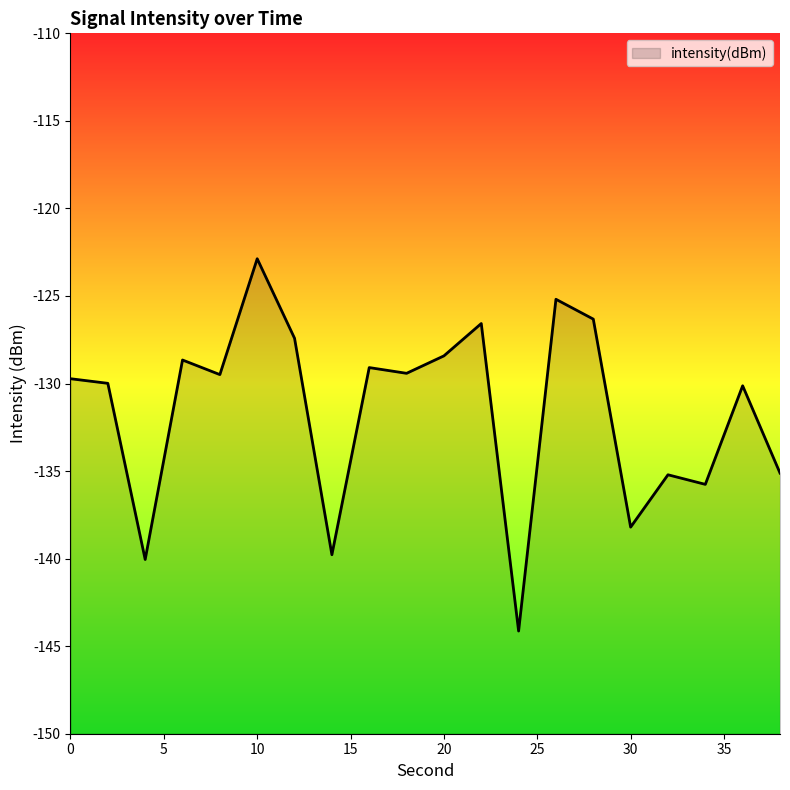

At which label is the value closest to -133?

38